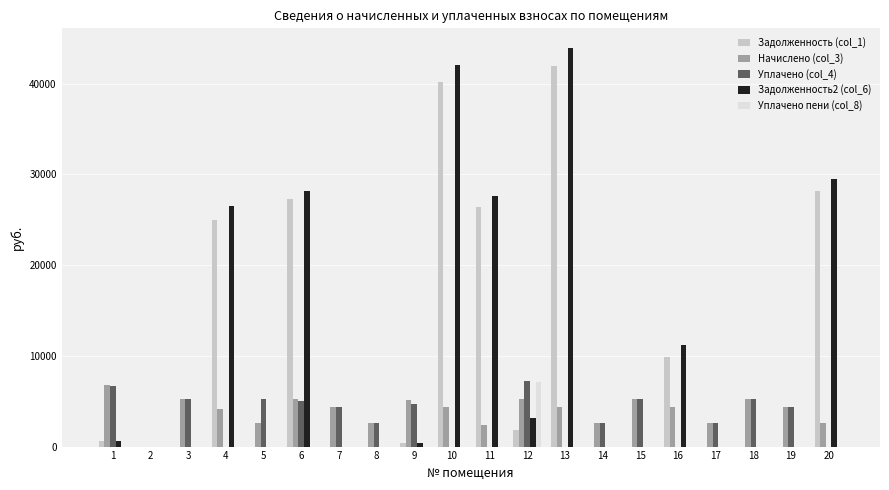

Between 11 and 17, which series saw the biggest shift?

Задолженность2 (col_6)